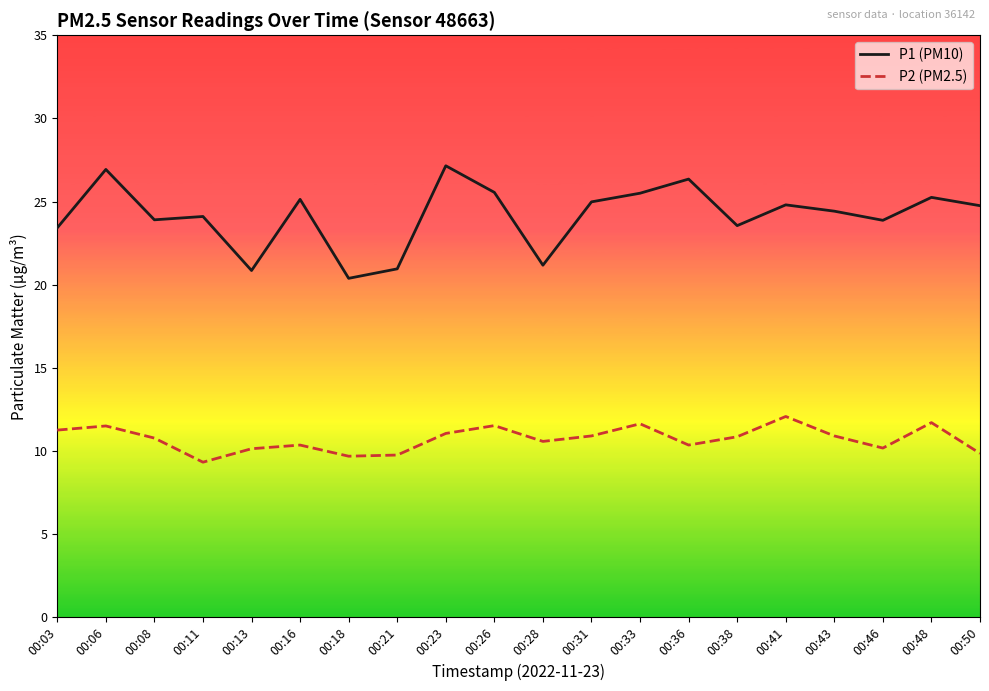

In P2 (PM2.5), how many points are lower than both neighbors (excluding endpoints)?

5